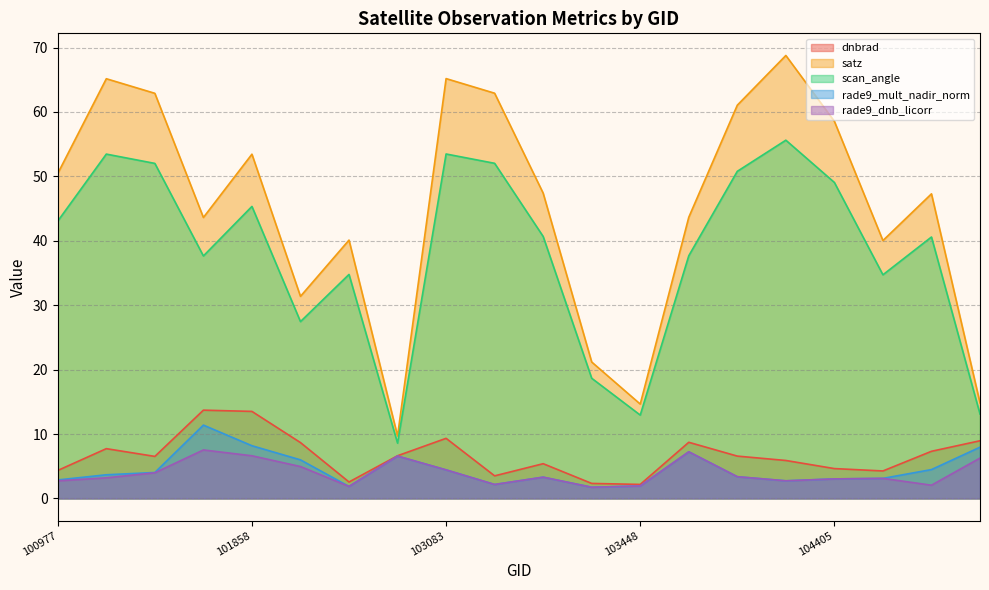

What is the difference between the satz values at 101102 and 101111?

2.3